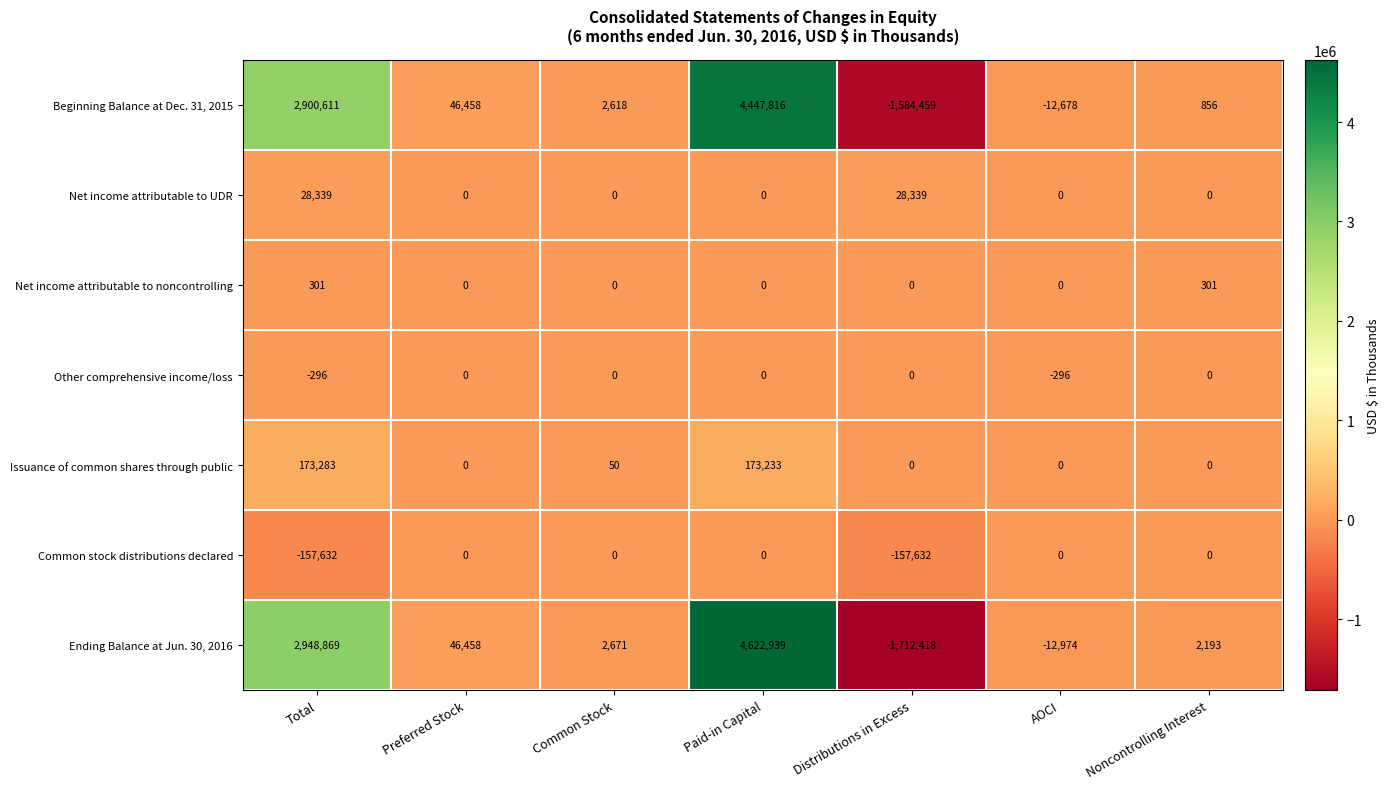

At which label is Common stock distributions declared closest to -78816?

Total